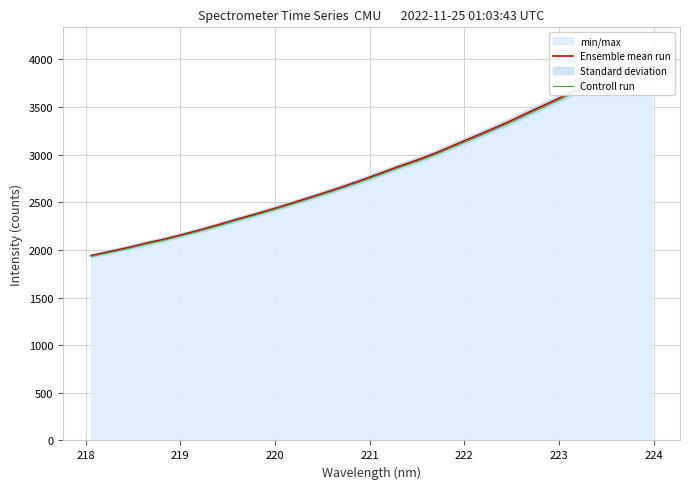

The Controll run series shows 1101.2 at 16. True or false?

False